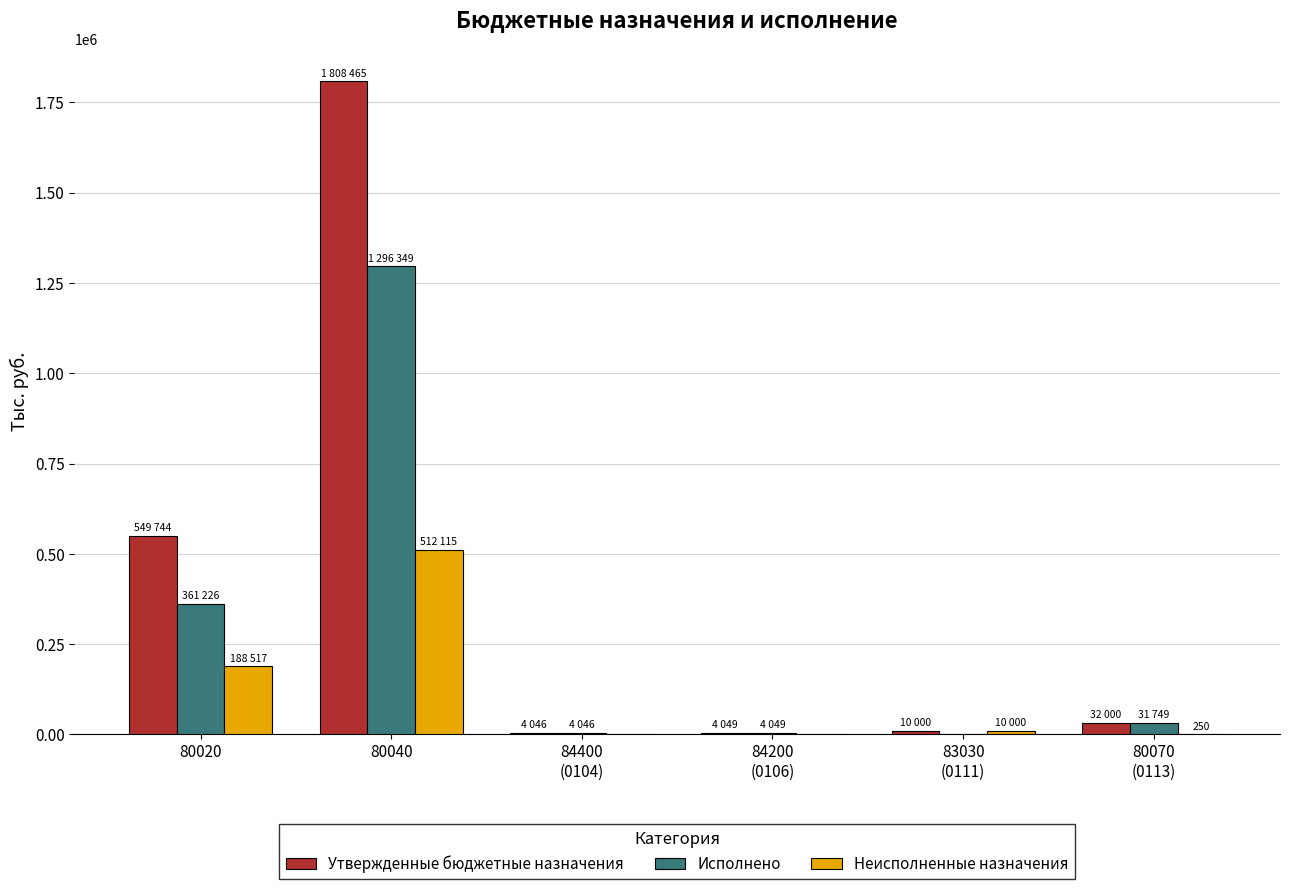

How many data points does each series have?

6